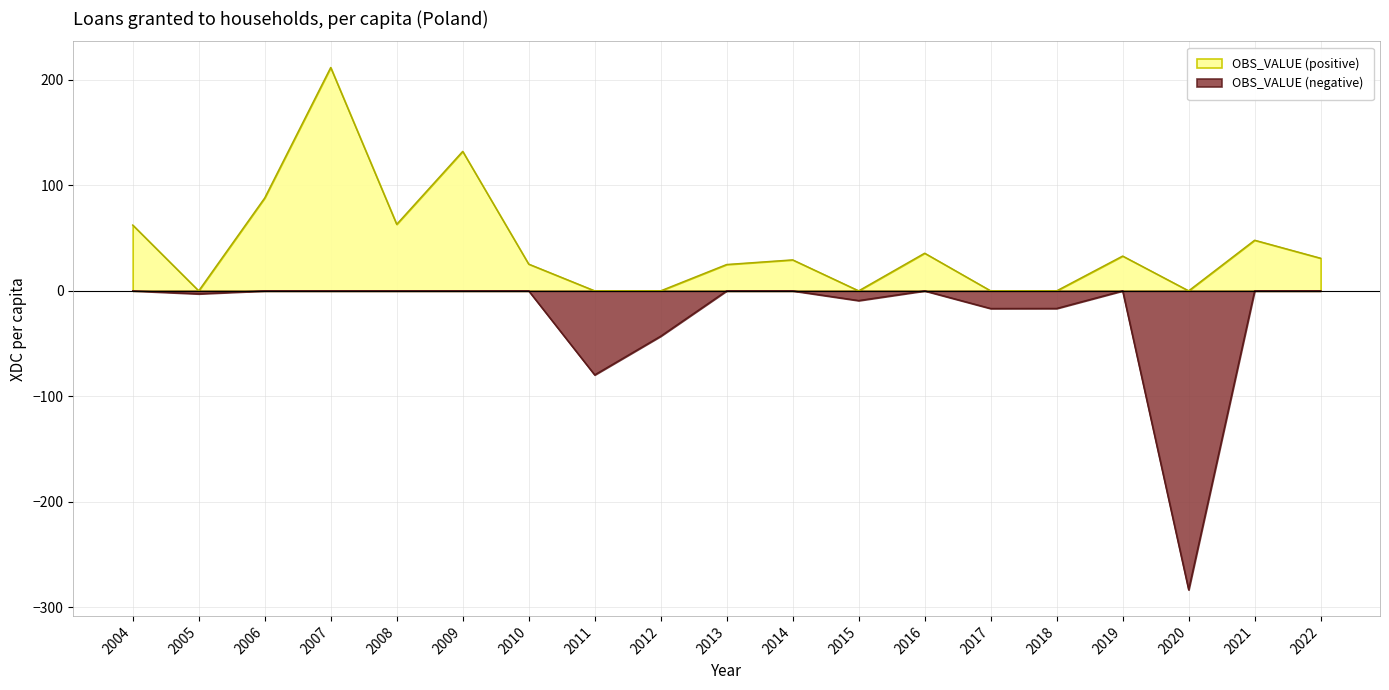

Count the number of values greater than 29.

10